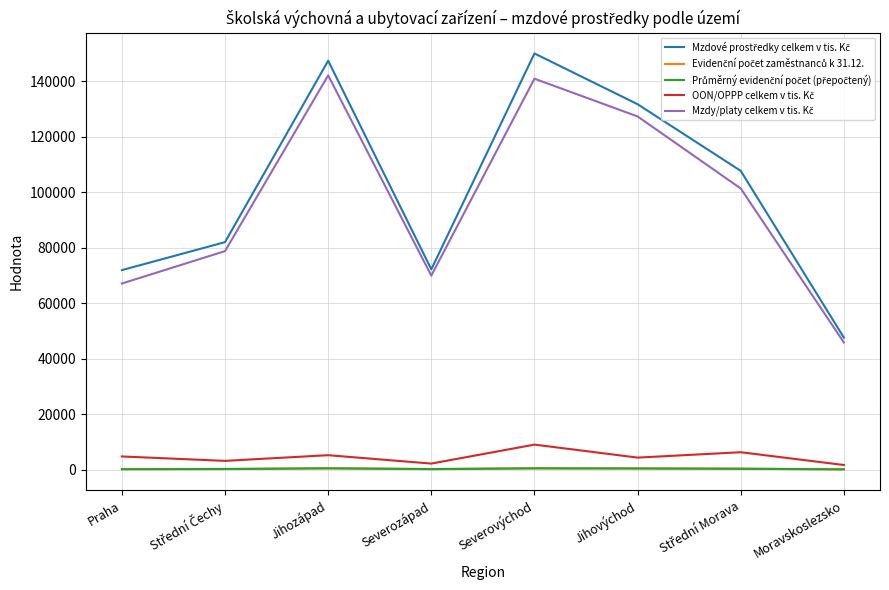

What is the maximum value shown in the chart?

150014.1